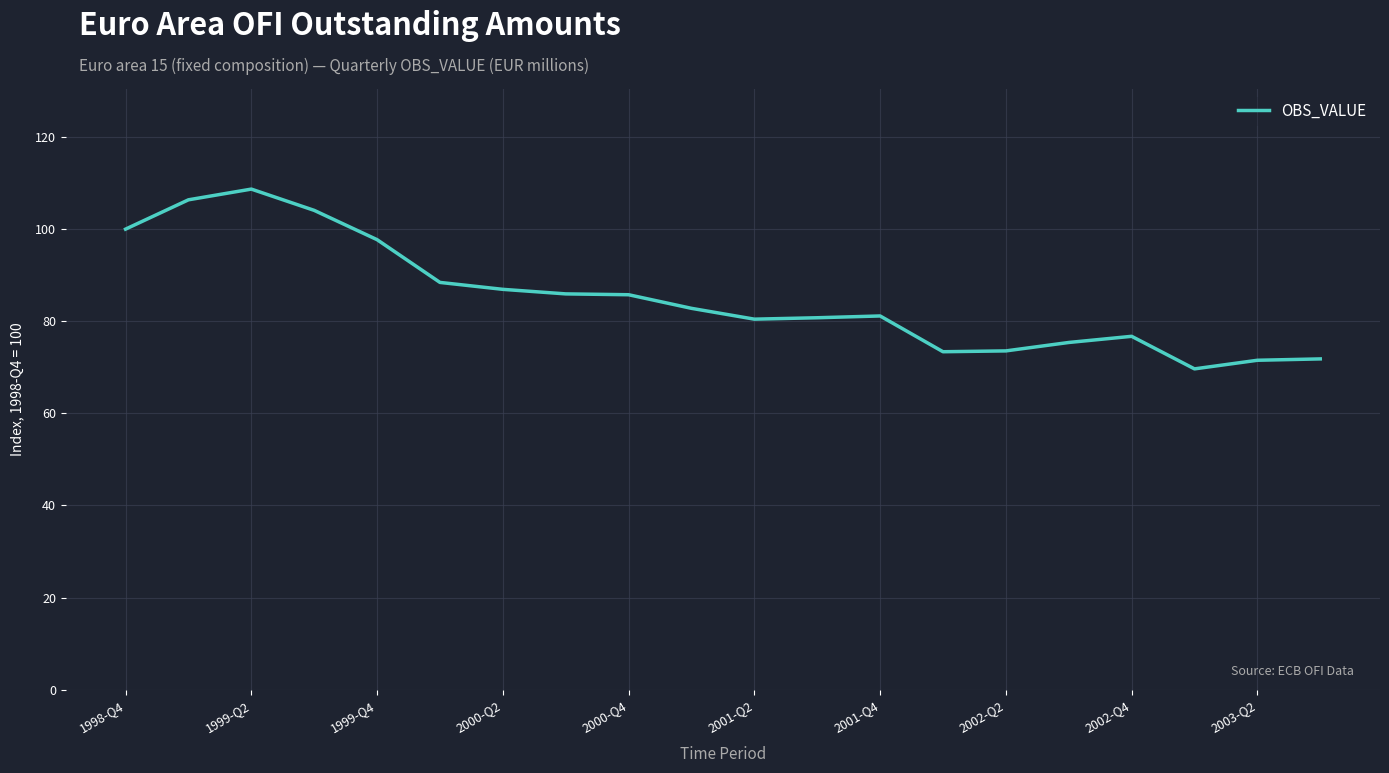

What is the difference between the maximum and minimum values?

39.0